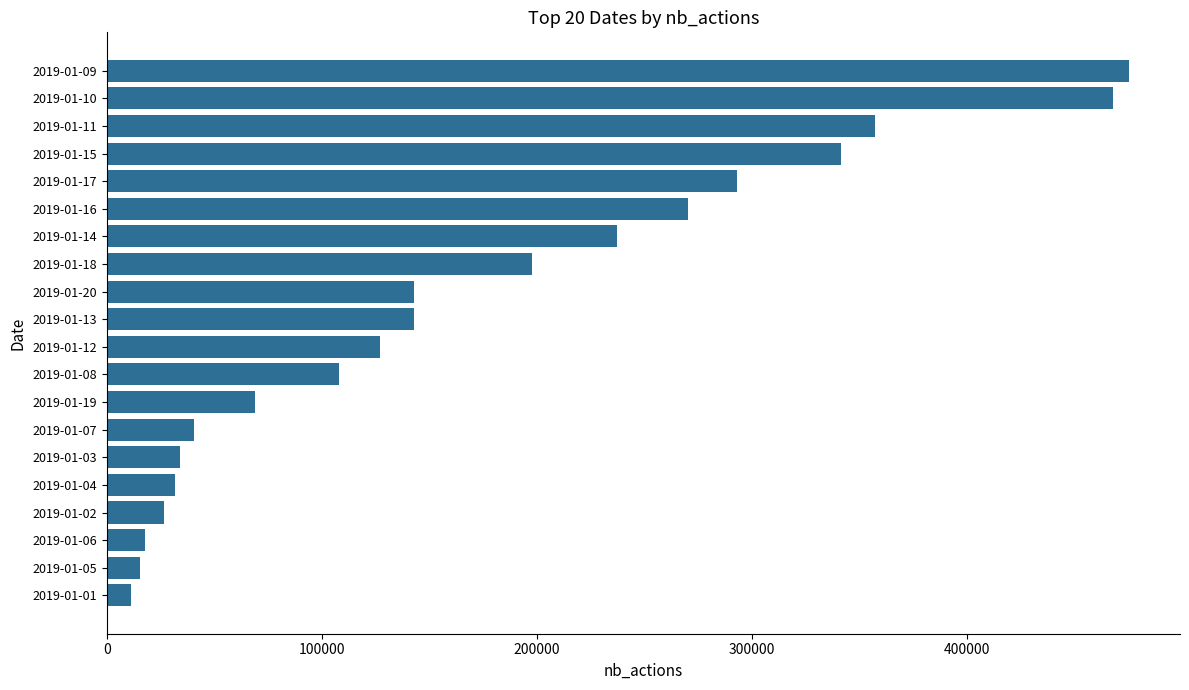

What is the difference between the second highest and minimum values?

456813